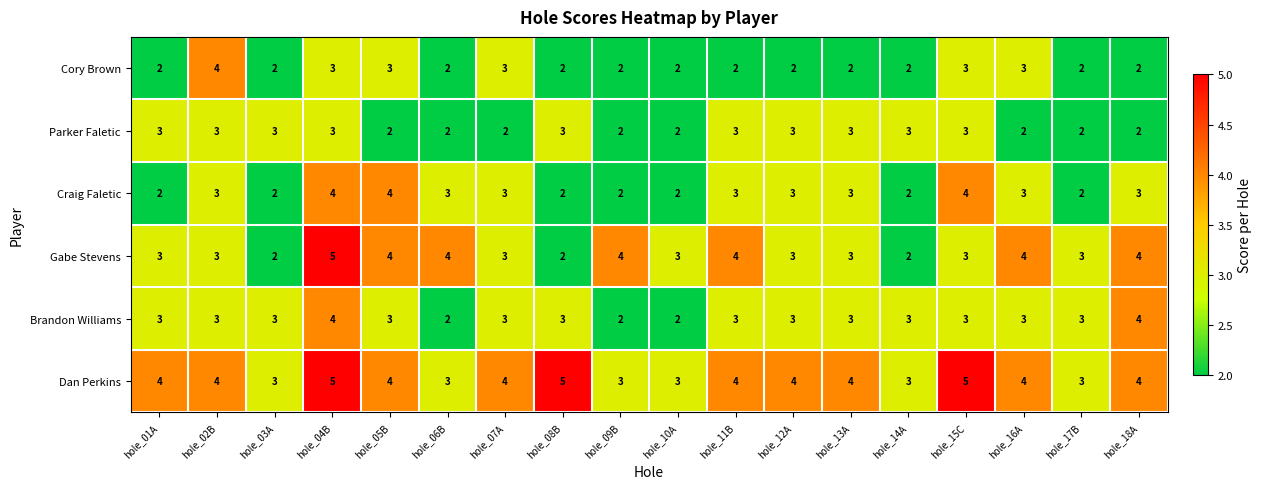

The value of Craig Faletic at hole_02B is 3. True or false?

True